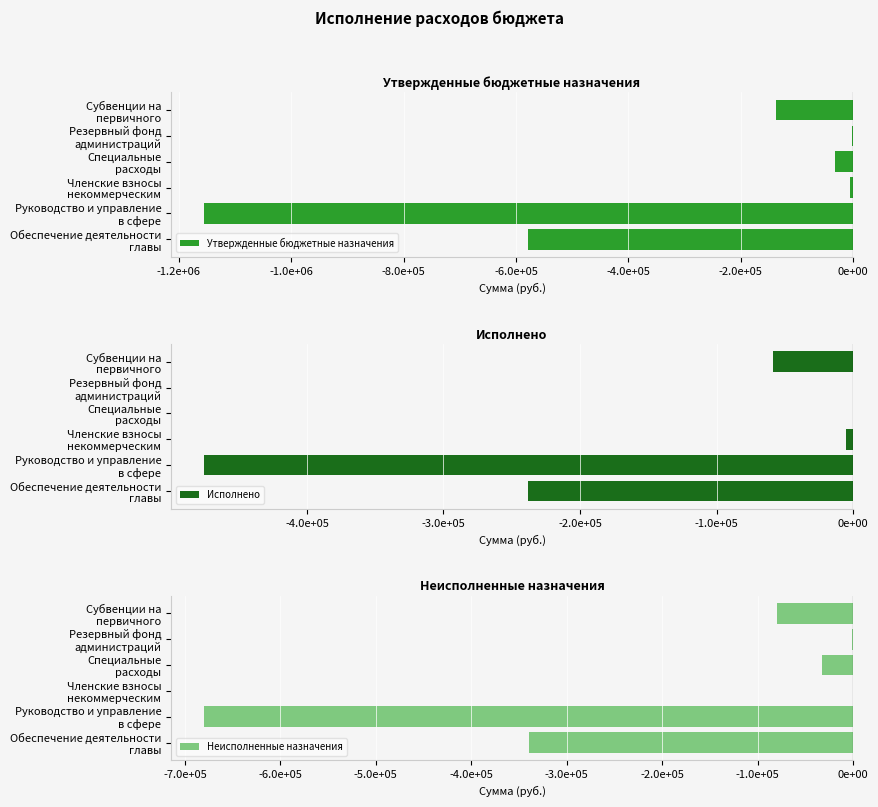

True or false: Утвержденные бюджетные назначения has a value of -780753.2 at Обеспечение деятельности главы.

False